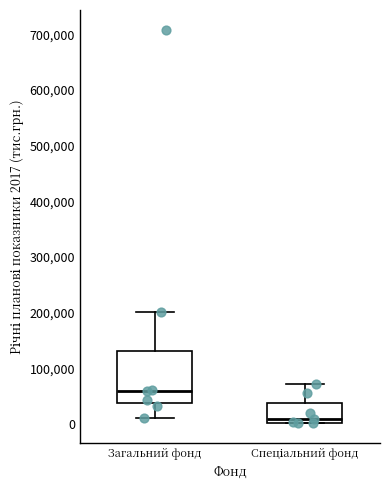

Reading left to right, transcribe this box plot: for each box, give where its median line is, the range the box spans, and where its two whiskers end, as read against the y-axis. The values are not printed on the chart, so give them approximately, as read against the axis.

Загальний фонд: median 60000, box 40000 to 130000, whiskers 10000 to 200000
Спеціальний фонд: median 10000, box 0 to 40000, whiskers 0 to 70000